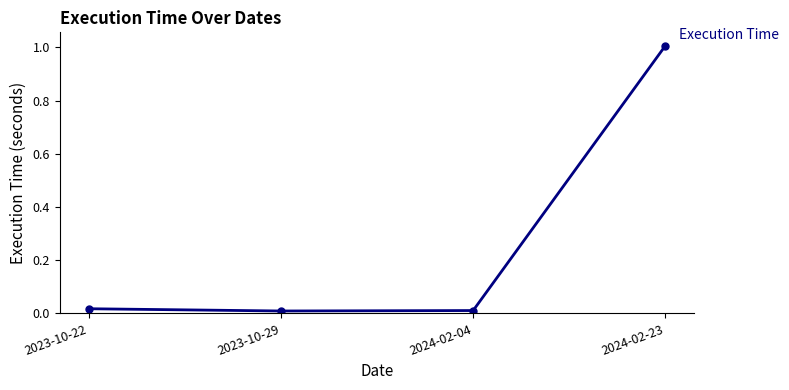

What is the greatest value displayed?

1.0